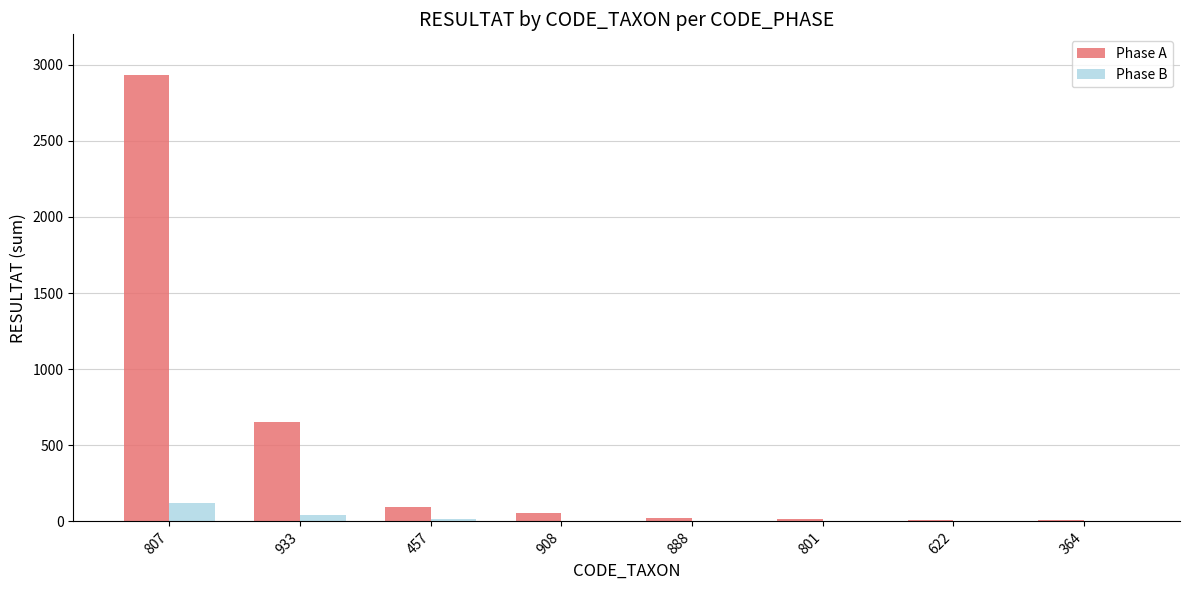

Where does the Phase A series first go above 52?

807